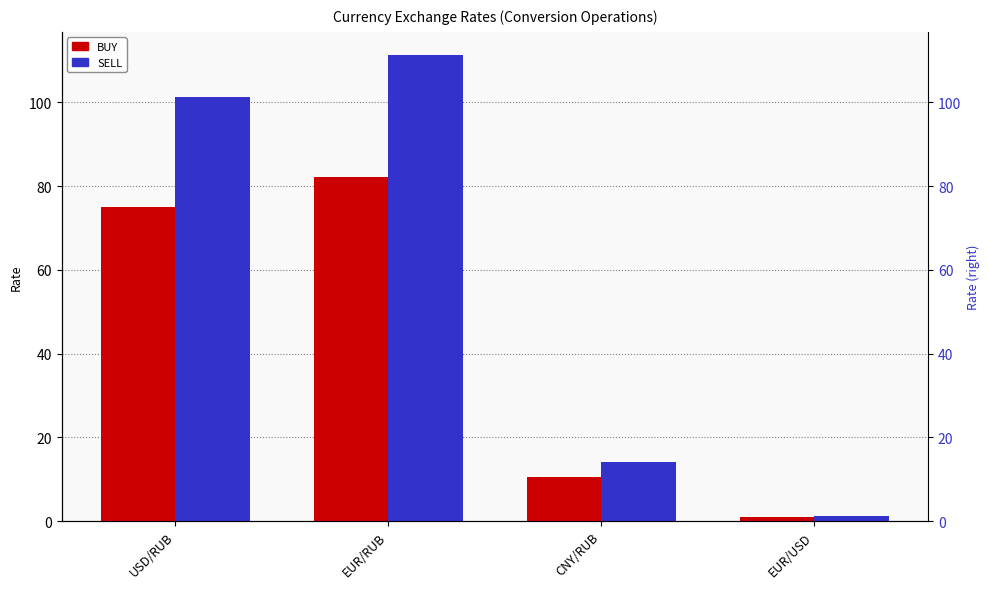

What is the spread (max minus min) of values at CNY/RUB?

3.7